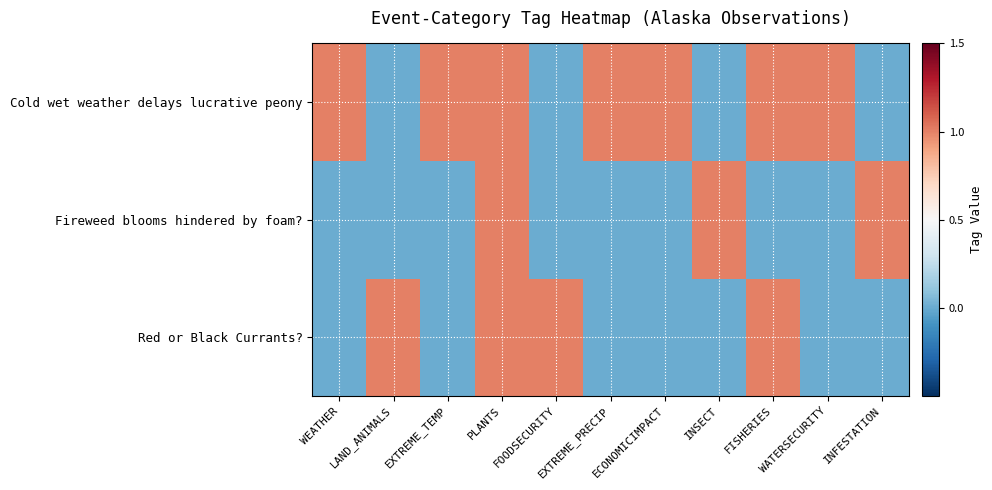

Reading left to right, list all the values displayed in this chart.

Red or Black Currants?: WEATHER=0	LAND_ANIMALS=1	EXTREME_TEMP=0	PLANTS=1	FOODSECURITY=1	EXTREME_PRECIP=0	ECONOMICIMPACT=0	INSECT=0	FISHERIES=1	WATERSECURITY=0	INFESTATION=0
Fireweed blooms hindered by foam?: WEATHER=0	LAND_ANIMALS=0	EXTREME_TEMP=0	PLANTS=1	FOODSECURITY=0	EXTREME_PRECIP=0	ECONOMICIMPACT=0	INSECT=1	FISHERIES=0	WATERSECURITY=0	INFESTATION=1
Cold wet weather delays lucrative peony: WEATHER=1	LAND_ANIMALS=0	EXTREME_TEMP=1	PLANTS=1	FOODSECURITY=0	EXTREME_PRECIP=1	ECONOMICIMPACT=1	INSECT=0	FISHERIES=1	WATERSECURITY=1	INFESTATION=0